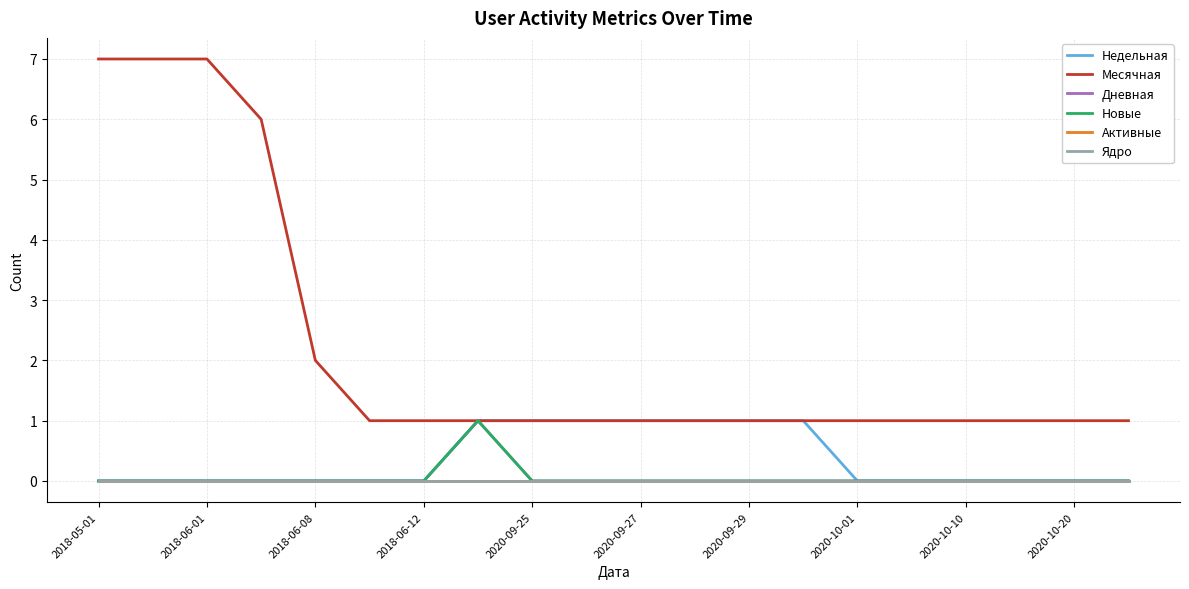

What is the value of the Месячная point at the 8th from the left?

1